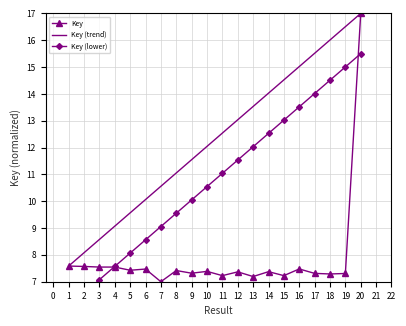

Is this an area chart (filled region under the line)?

No